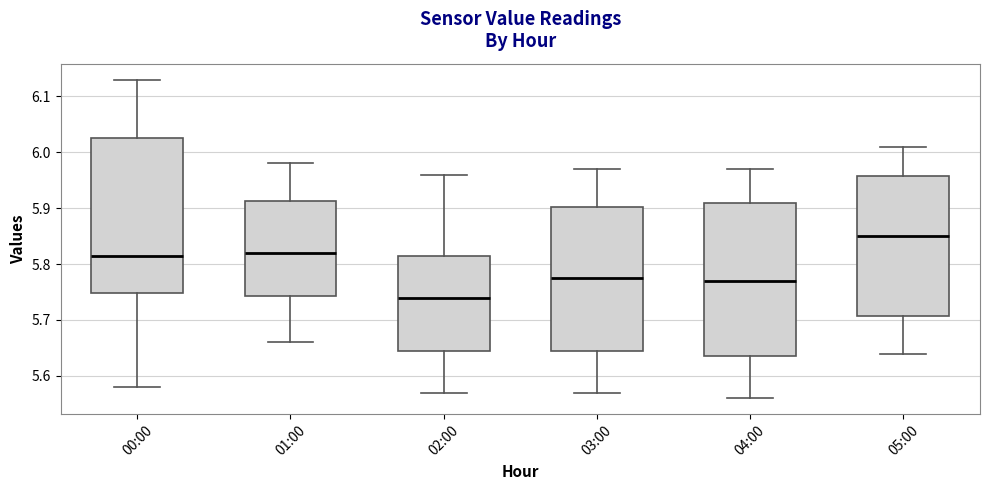

Reading left to right, transcribe this box plot: for each box, give where its median line is, the range the box spans, and where its two whiskers end, as read against the y-axis. The values are not printed on the chart, so give them approximately, as read against the axis.

00:00: median 5.82, box 5.75 to 6.03, whiskers 5.58 to 6.13
01:00: median 5.82, box 5.74 to 5.91, whiskers 5.66 to 5.98
02:00: median 5.74, box 5.65 to 5.82, whiskers 5.57 to 5.96
03:00: median 5.78, box 5.65 to 5.90, whiskers 5.57 to 5.97
04:00: median 5.77, box 5.64 to 5.91, whiskers 5.56 to 5.97
05:00: median 5.85, box 5.71 to 5.96, whiskers 5.64 to 6.01